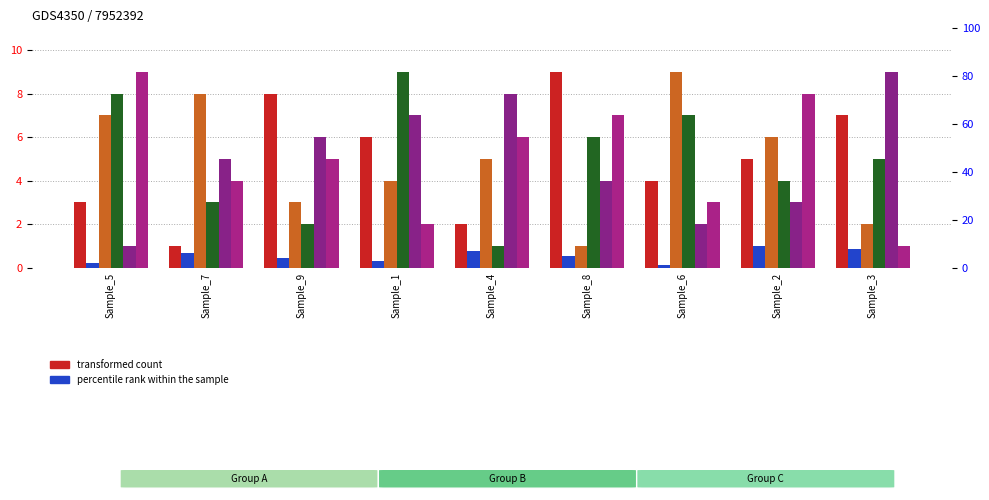

What is the label of the 9th bar from the right?

Sample_5